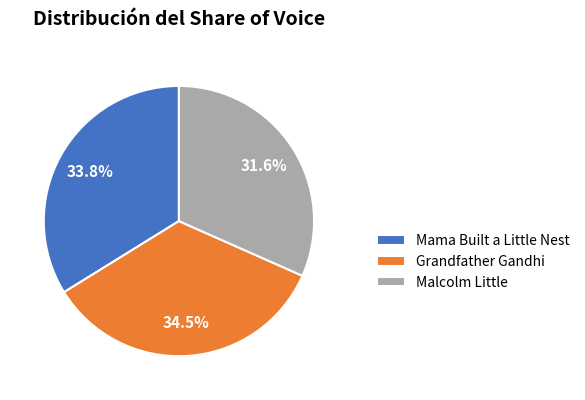

Which category has the biggest portion of the pie?

Grandfather Gandhi